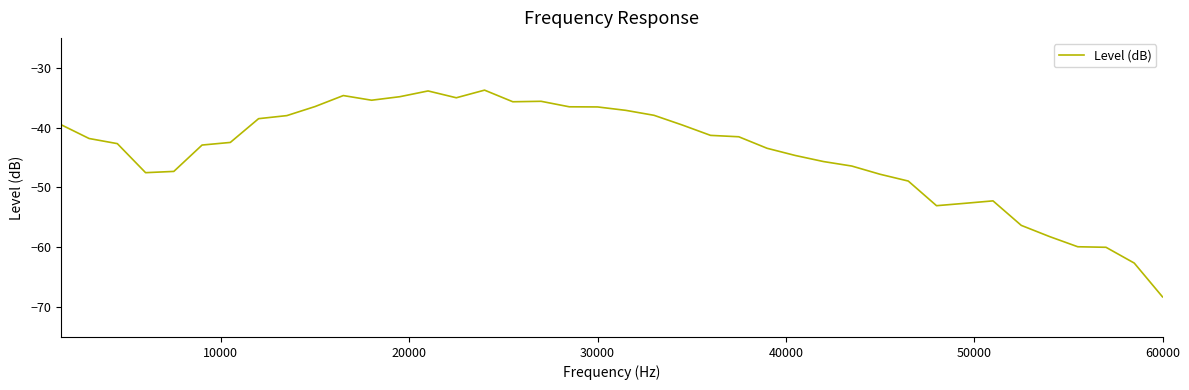

Is this an area chart (filled region under the line)?

No